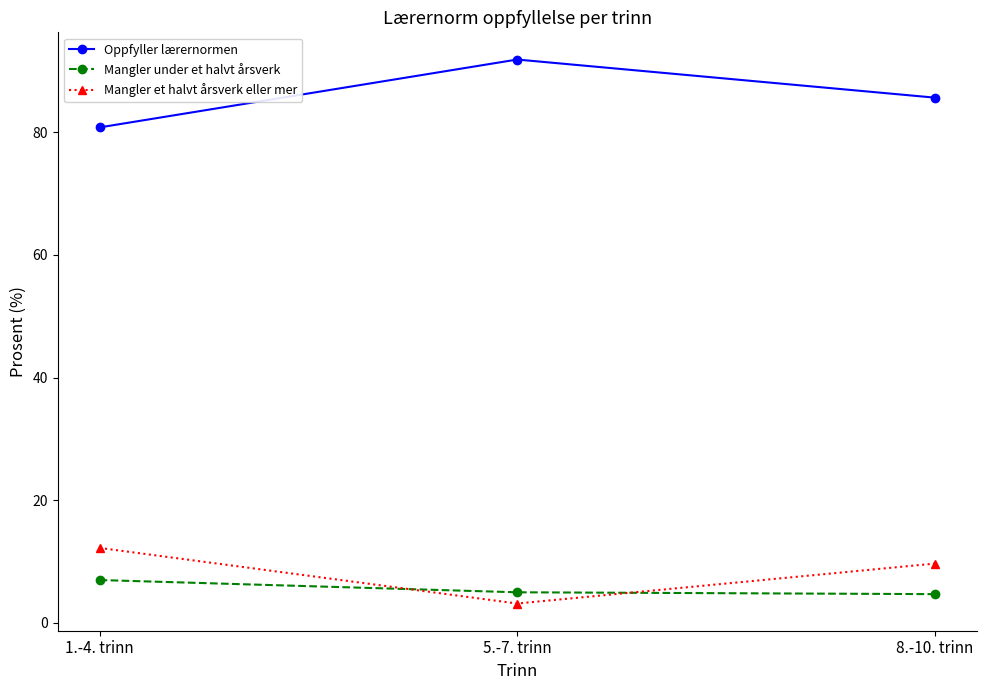

What is the difference between the maximum and minimum values in the Mangler et halvt årsverk eller mer series?

9.1